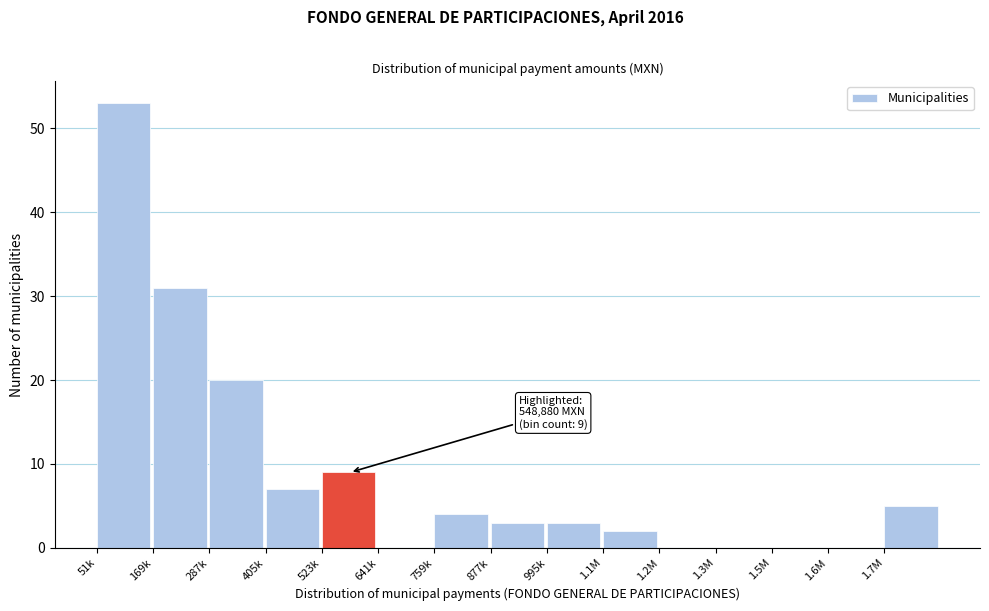

Reading left to right, extract all data points from this chart.

51k=53	169k=31	287k=20	405k=7	523k=9	641k=0	759k=4	877k=3	995k=3	1.1M=2	1.2M=0	1.3M=0	1.5M=0	1.6M=0	1.7M=5